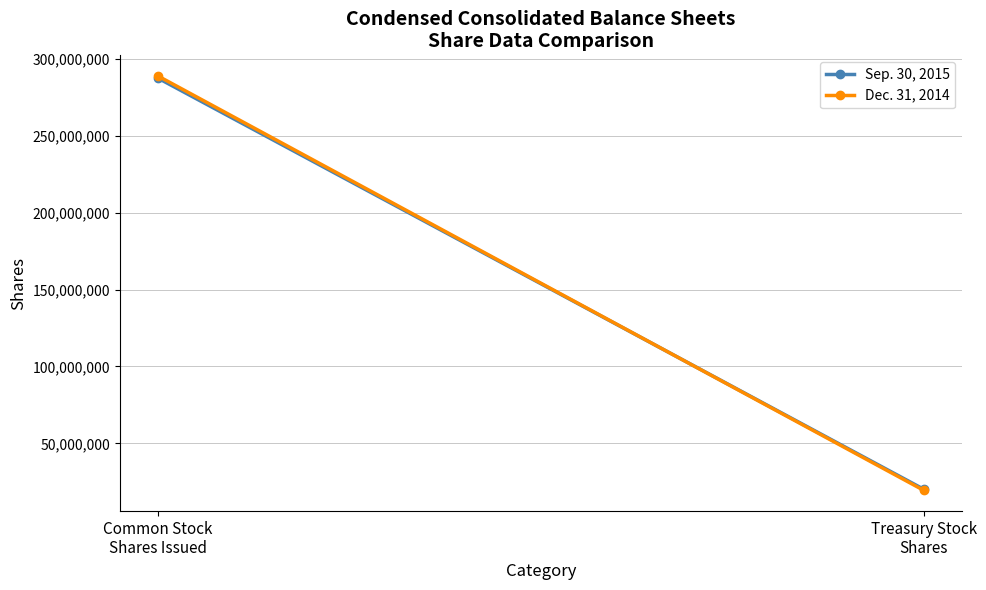

What is the difference between the maximum and minimum values in the Dec. 31, 2014 series?

269200000